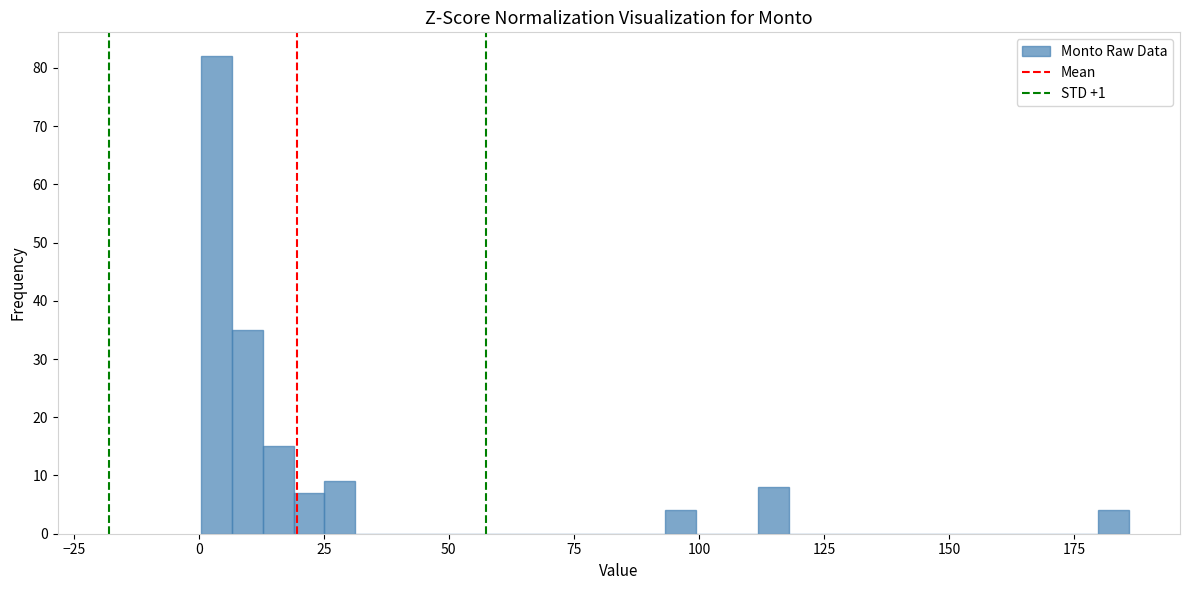

Read against the x-axis, roughly where is the centre of the tallest bar?

5